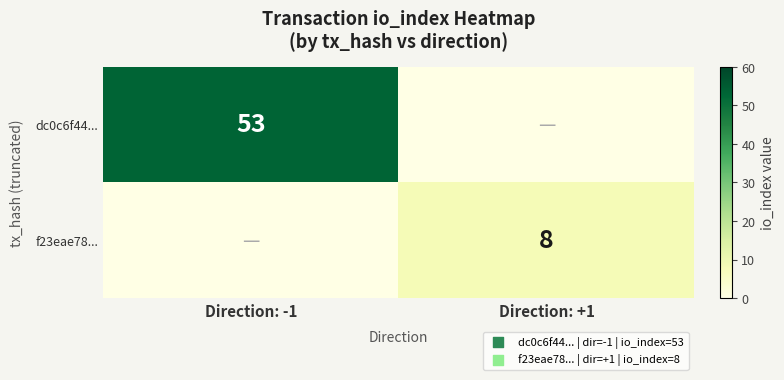

The f23eae78... series shows 8 at Direction: +1. True or false?

True